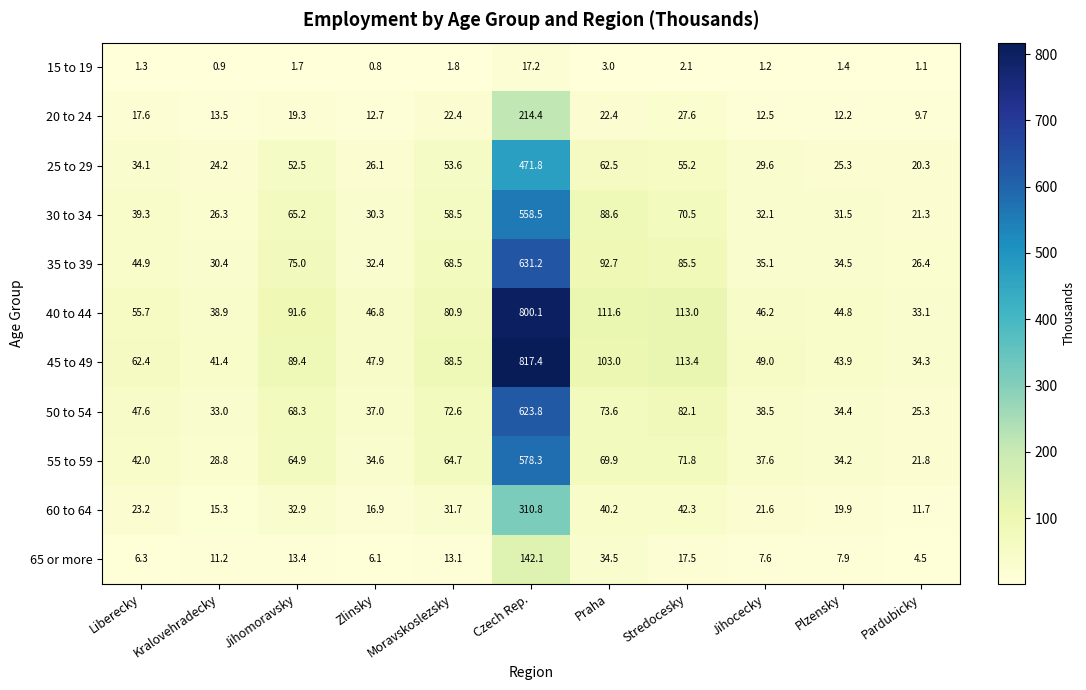

What is the average value of the 50 to 54 series?

103.3